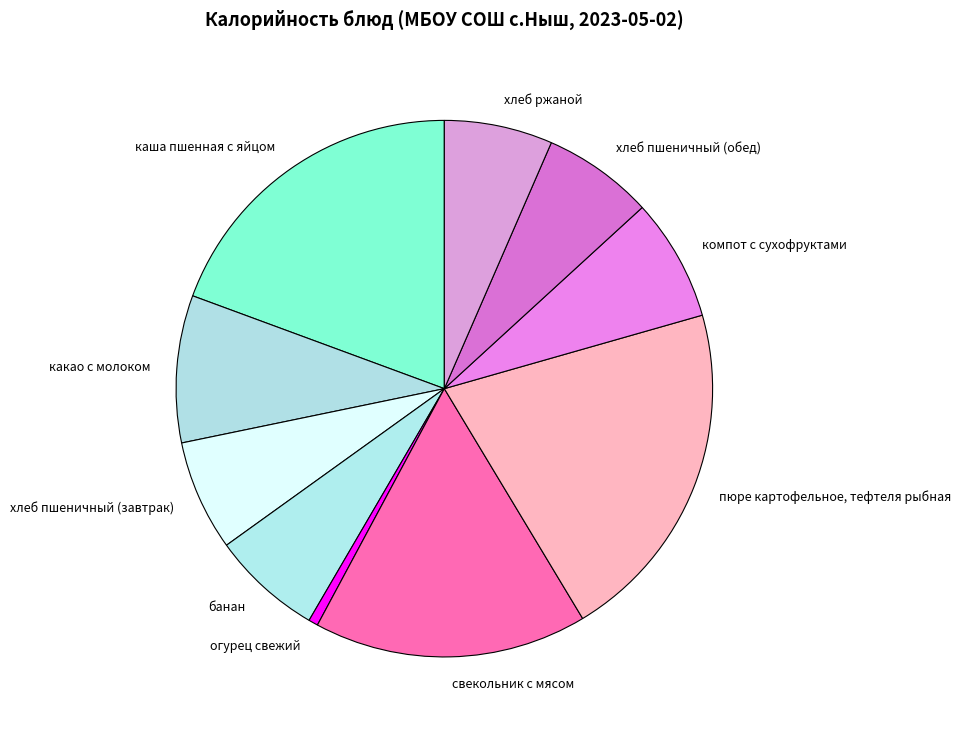

The какао с молоком slice represents 17% of the pie. True or false?

False